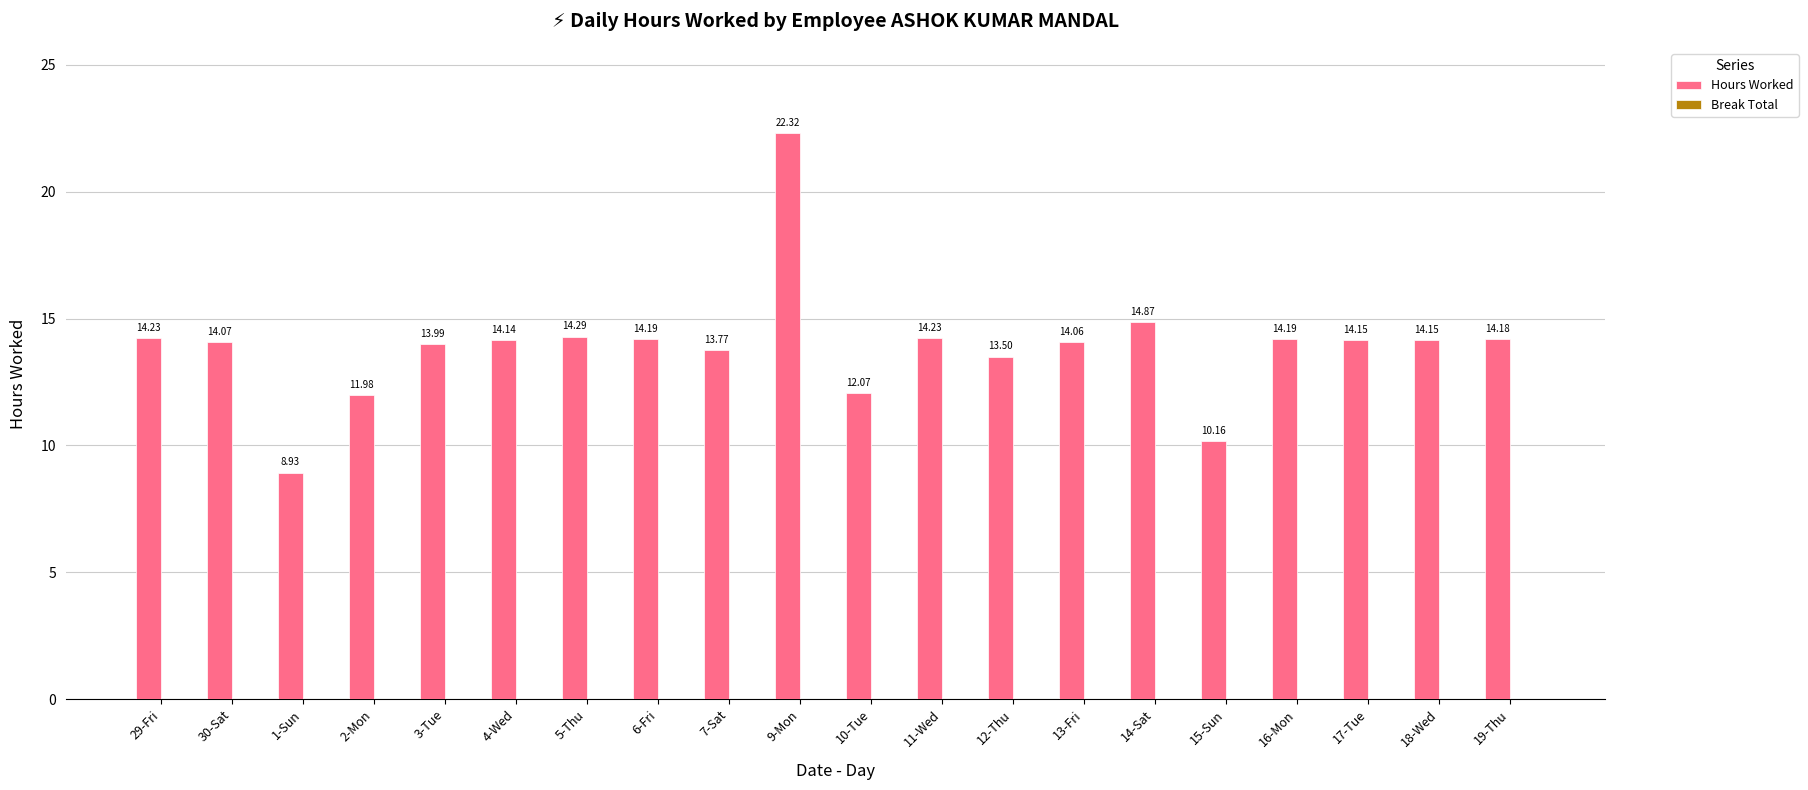

What is the label of the 11th bar from the right?

9-Mon